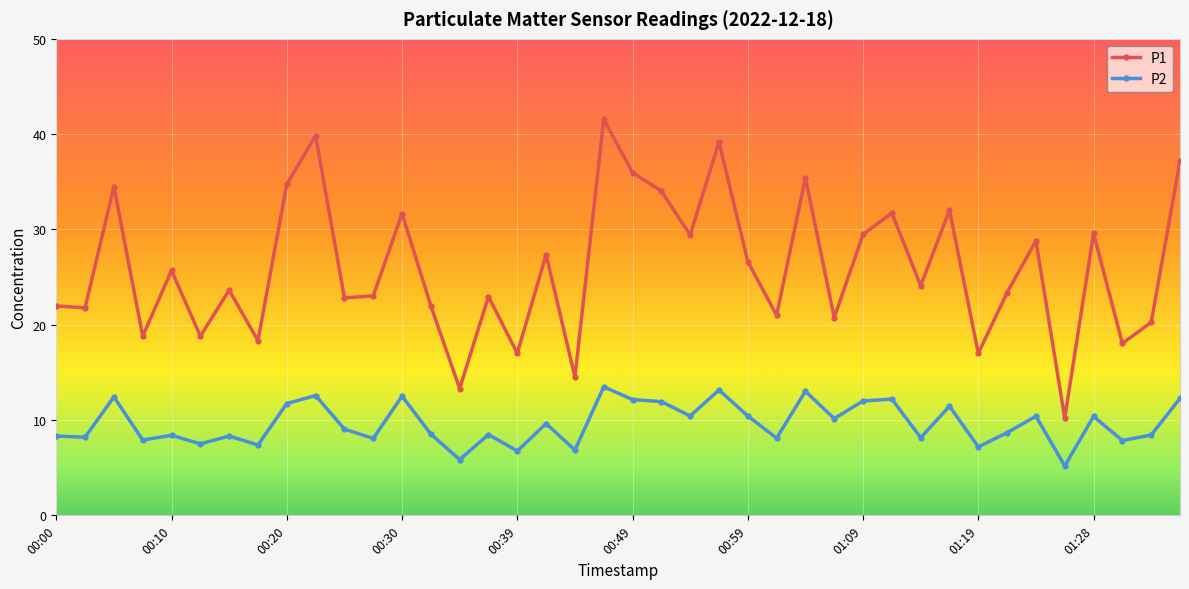

Which series has the widest spread of values?

P1